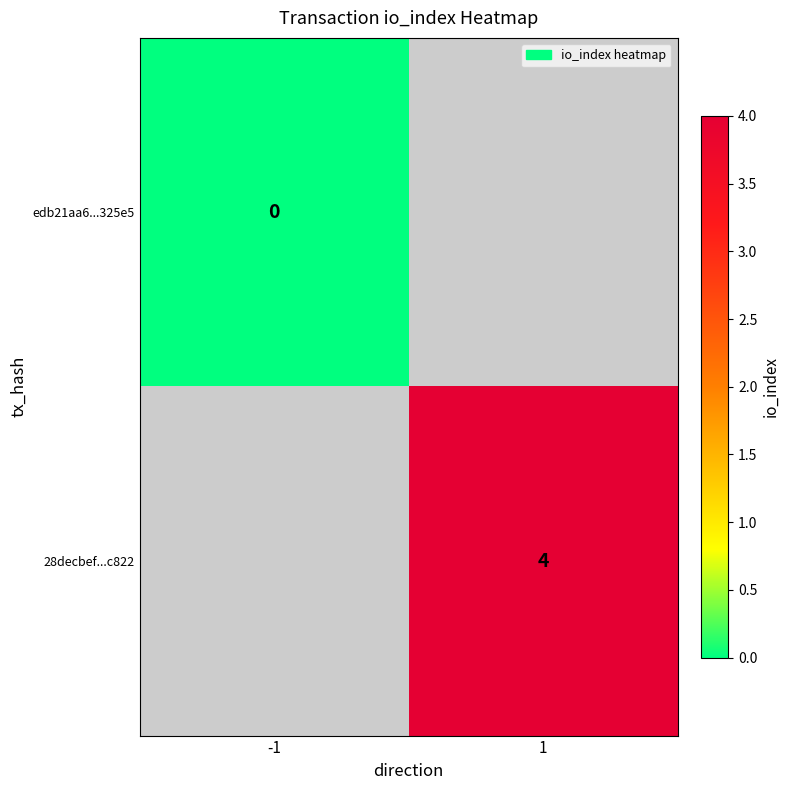

The 28decbef...c822 series shows 1 at 1. True or false?

False